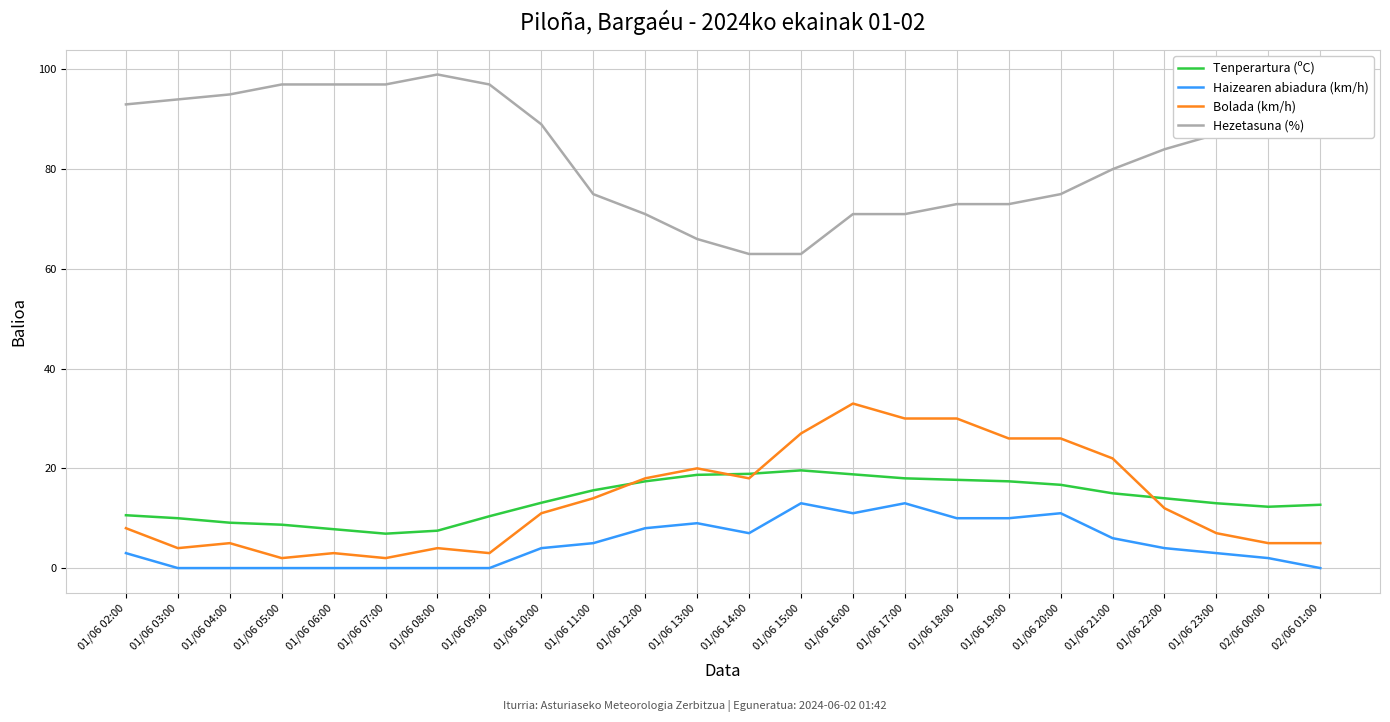

What is the approximate value of Bolada (km/h) at 01/06 05:00?

2.0